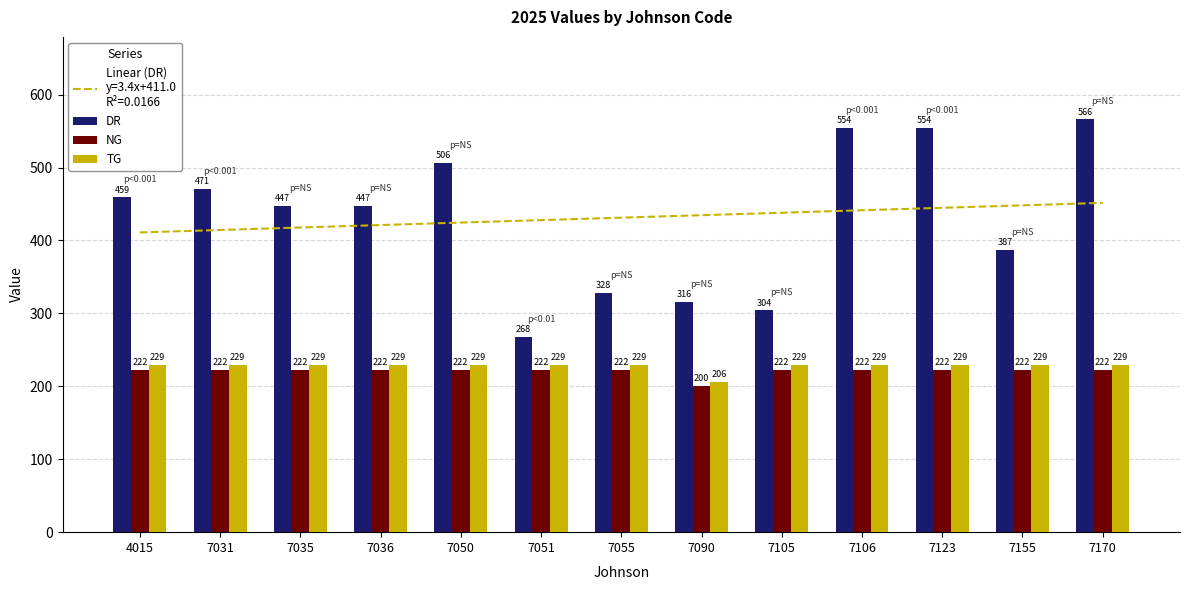

At how many categories does at least one series exceed 244?

13